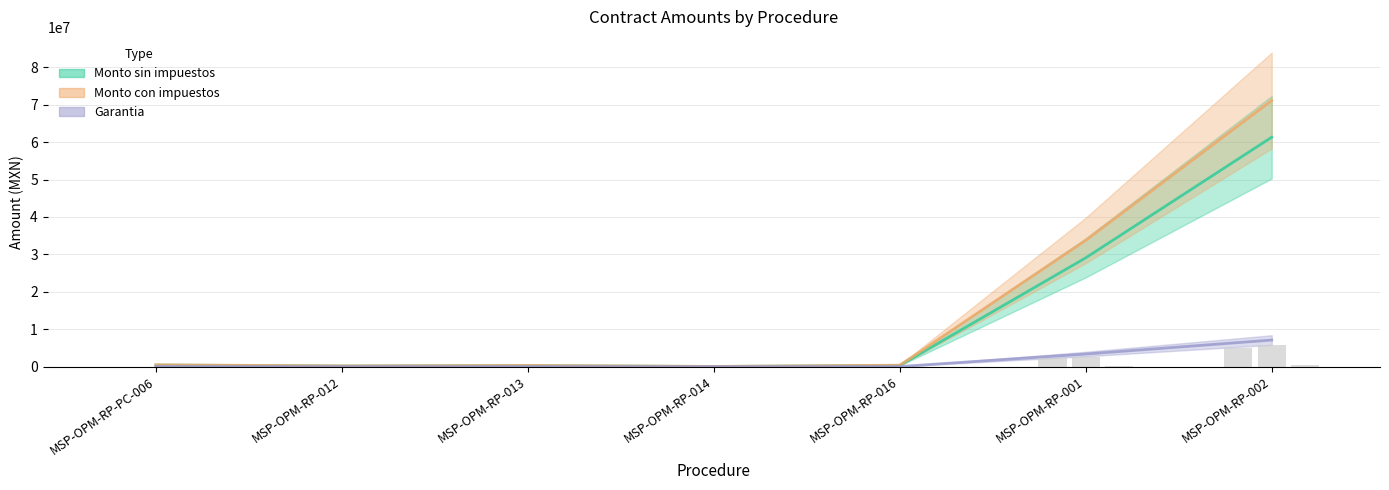

List the labels in order of Monto con impuestos value, smallest first.

MSP-OPM-RP-014, MSP-OPM-RP-012, MSP-OPM-RP-013, MSP-OPM-RP-016, MSP-OPM-RP-PC-006, MSP-OPM-RP-001, MSP-OPM-RP-002